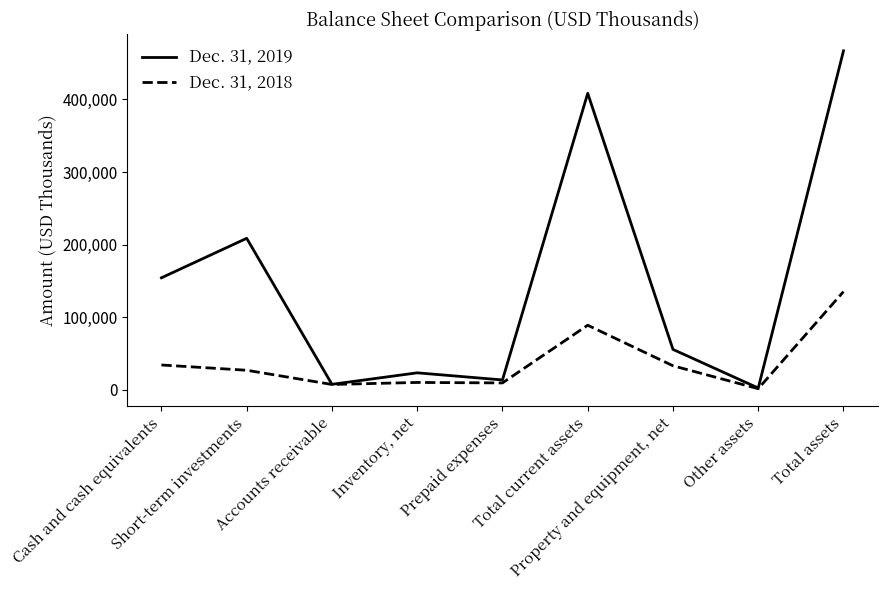

At which category is the sum across all series the highest?

Total assets